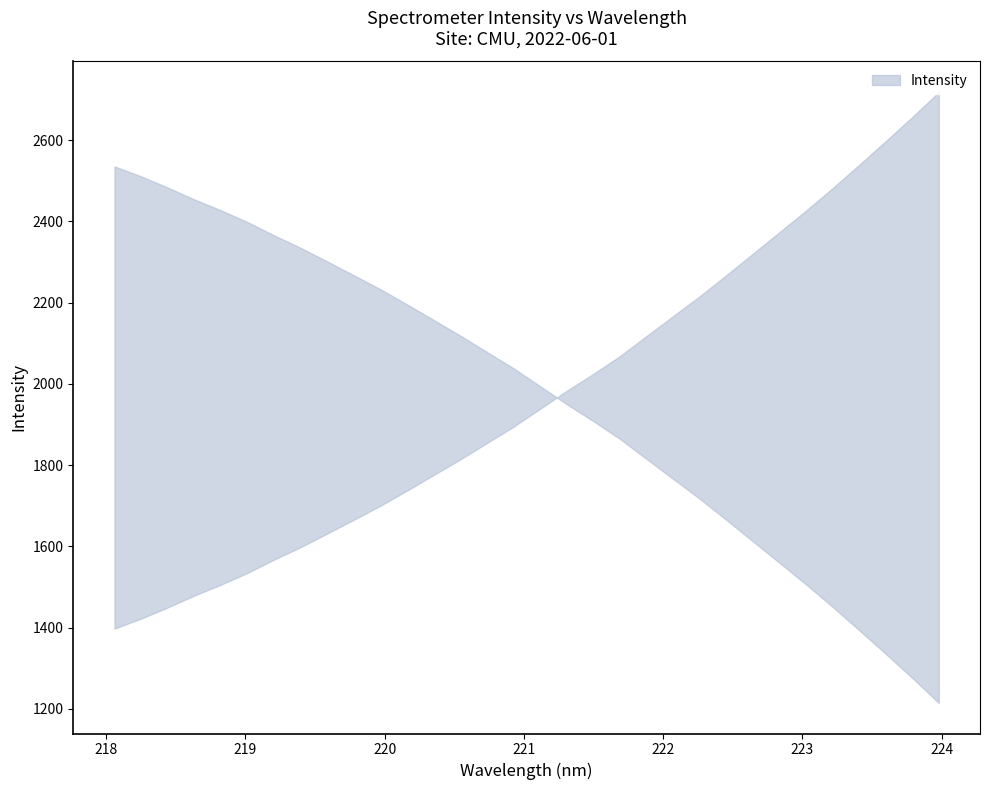

Reading left to right, transcribe all the data shown in this chart.

1397.7	1422.3	1449.8	1479.1	1505.9	1534.9	1567.7	1598.5	1632.1	1665.9	1700.5	1737.8	1776.1	1814.5	1854.8	1894.9	1939.0	1983.2	2024.9	2068.6	2118.0	2167.0	2215.9	2267.7	2320.6	2373.5	2426.6	2481.9	2539.3	2597.6	2656.9	2718.7